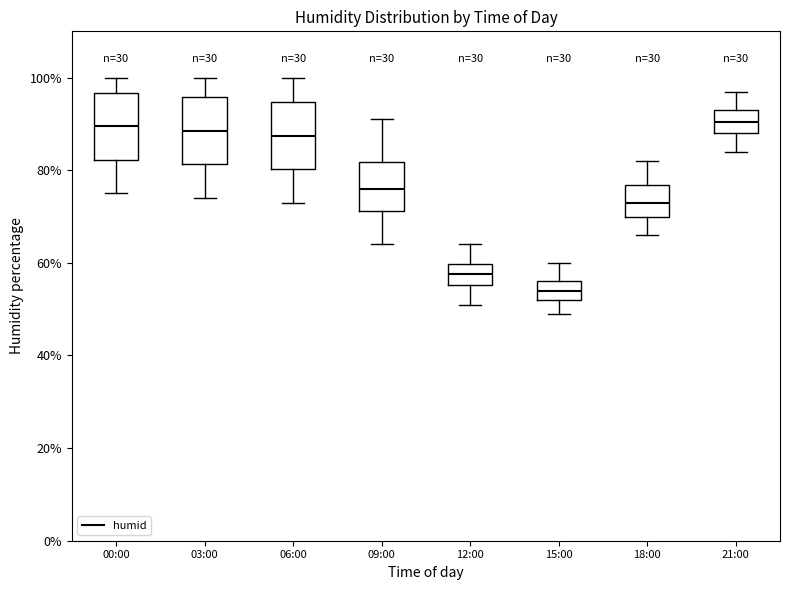

Where does the upper whisker of the box for 12:00 end on the y-axis? The values are not printed on the chart, so give them approximately, as read against the axis.

64